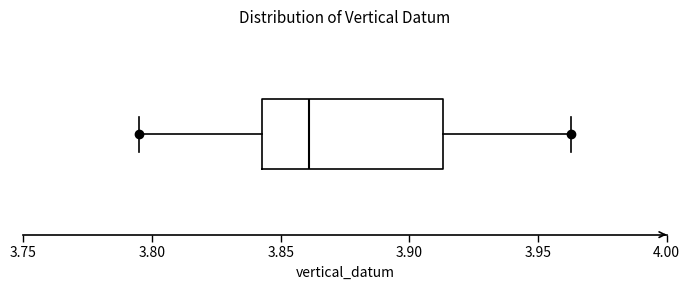

Where is the left edge of the box on the x-axis? The values are not printed on the chart, so give them approximately, as read against the axis.

3.845